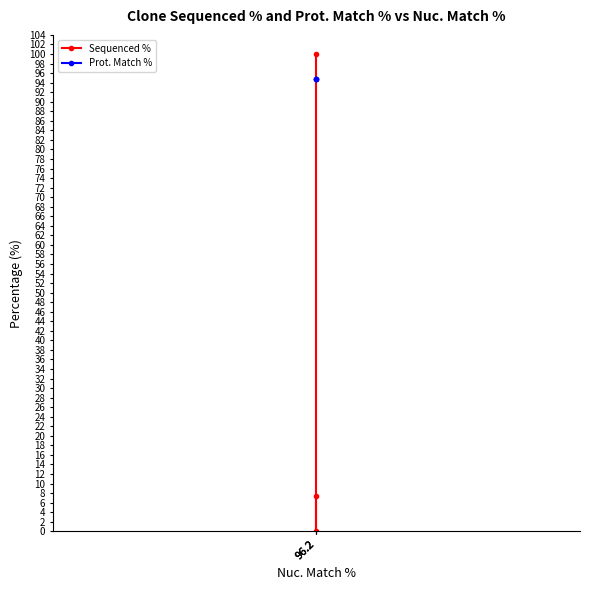

The Prot. Match % series shows 136.1 at 96.2. True or false?

False